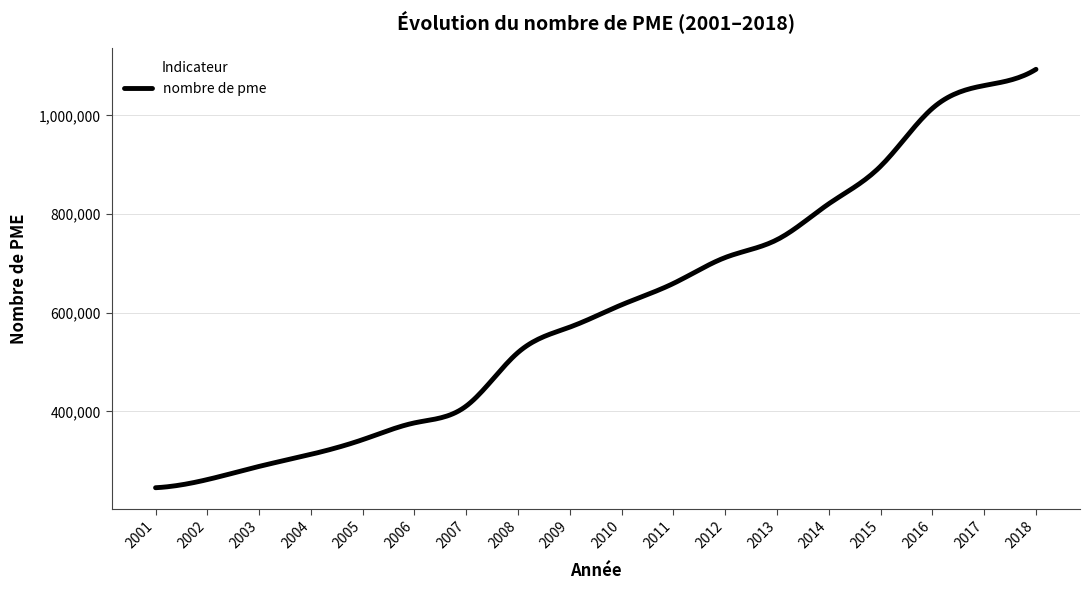

Does the chart display data point markers on the line(s)?

No